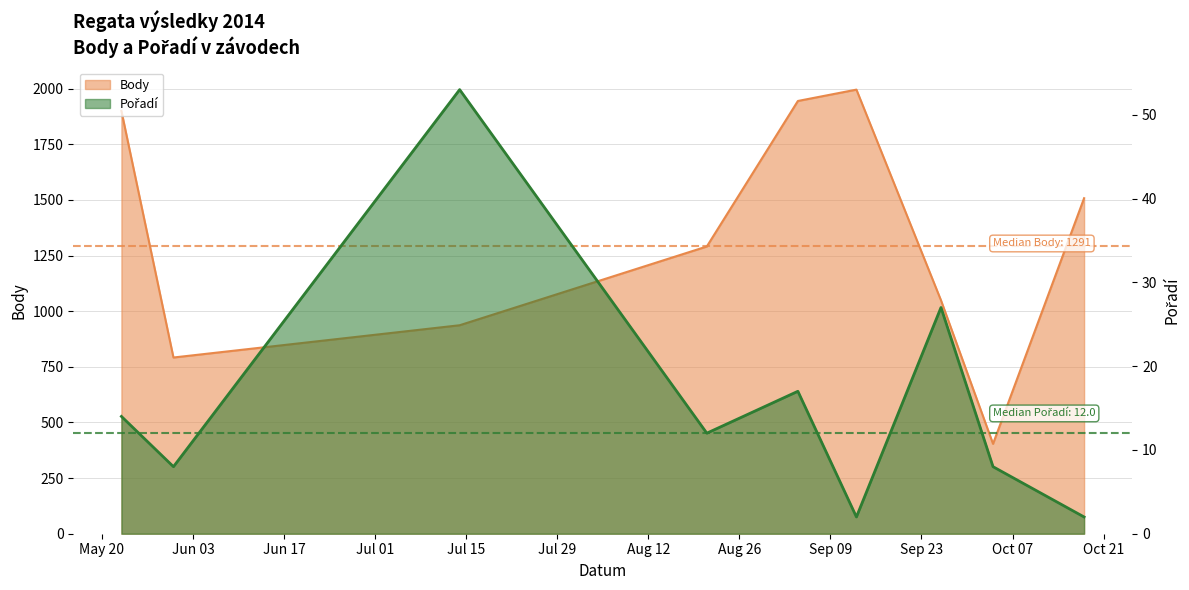

What is the total value across all series at 2014-09-26?

1076